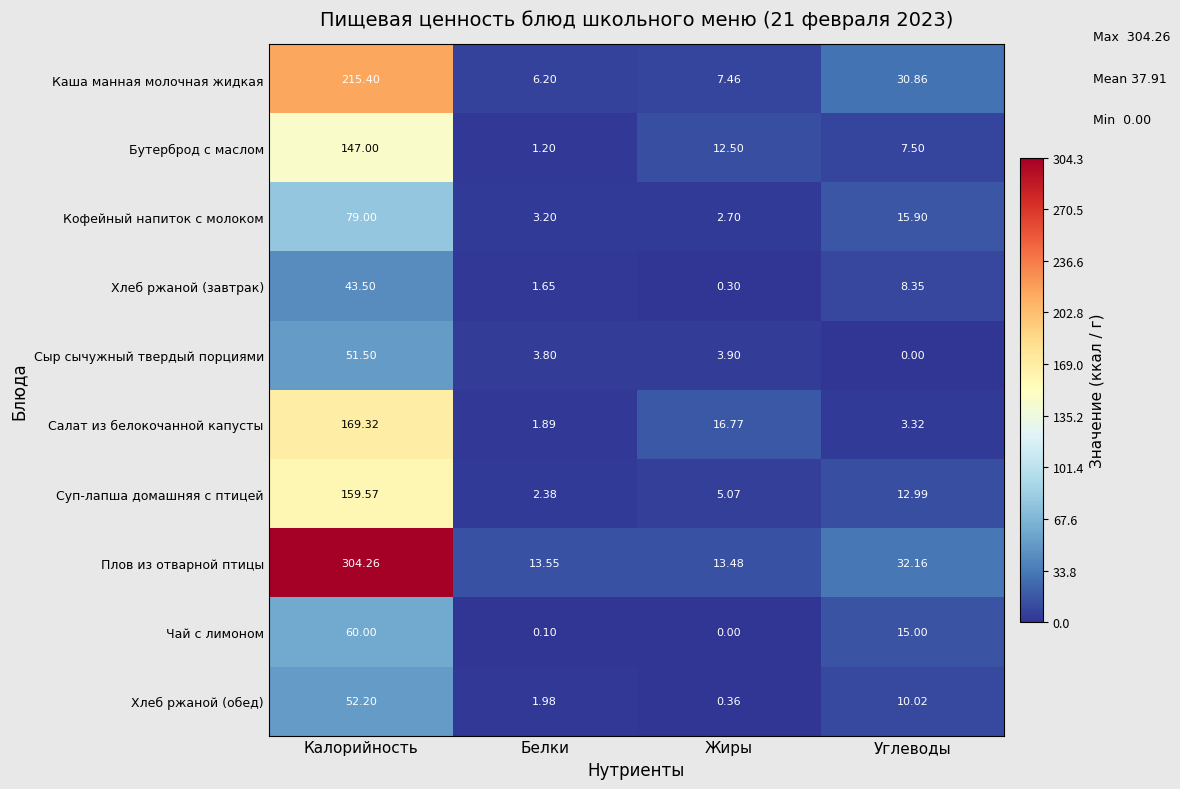

Which category has the highest value in the Хлеб ржаной (обед) series?

Калорийность